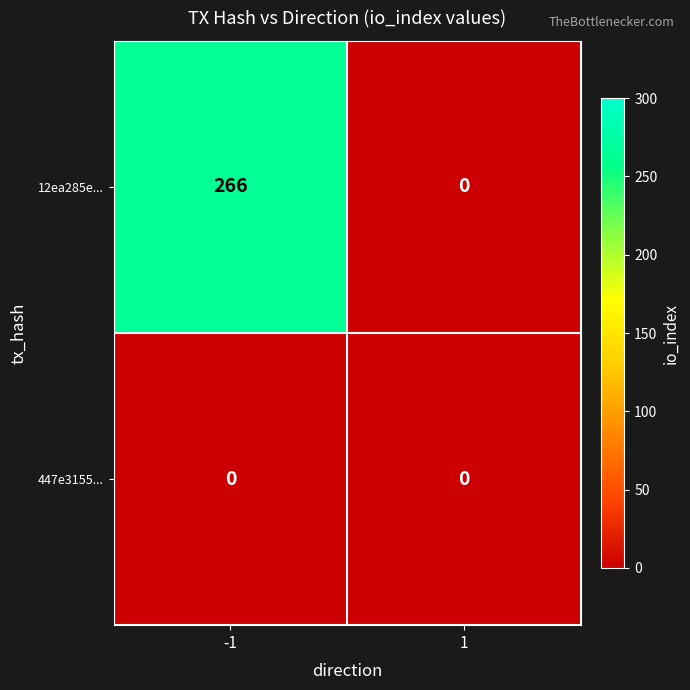

Reading right to left, list all the values displayed in this chart.

12ea285e...: 0	266
447e3155...: 0	0